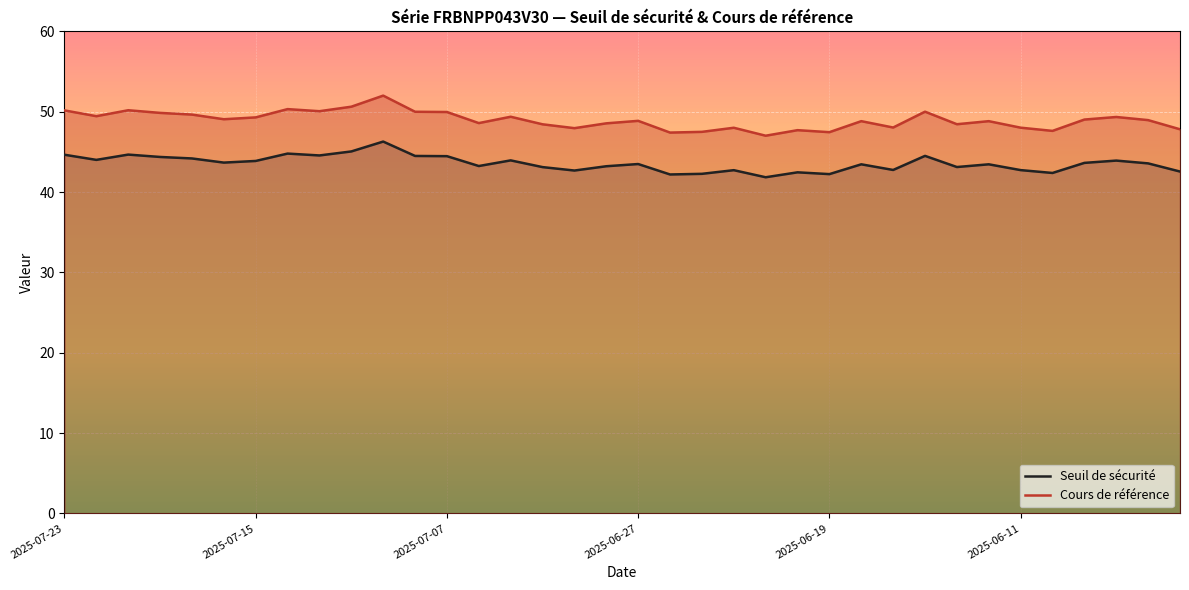

Reading left to right, transcribe all the data shown in this chart.

Seuil de sécurité: 44.6	44.0	44.7	44.4	44.2	43.7	43.9	44.8	44.6	45.1	46.3	44.5	44.5	43.2	43.9	43.1	42.7	43.2	43.5	42.2	42.3	42.7	41.8	42.5	42.2	43.5	42.7	44.5	43.1	43.5	42.7	42.4	43.6	43.9	43.6	42.6
Cours de référence: 50.2	49.4	50.2	49.9	49.6	49.1	49.3	50.3	50.1	50.6	52.0	50.0	50.0	48.6	49.4	48.4	48.0	48.5	48.9	47.4	47.5	48.0	47.0	47.7	47.5	48.8	48.0	50.0	48.4	48.8	48.0	47.6	49.0	49.3	49.0	47.8